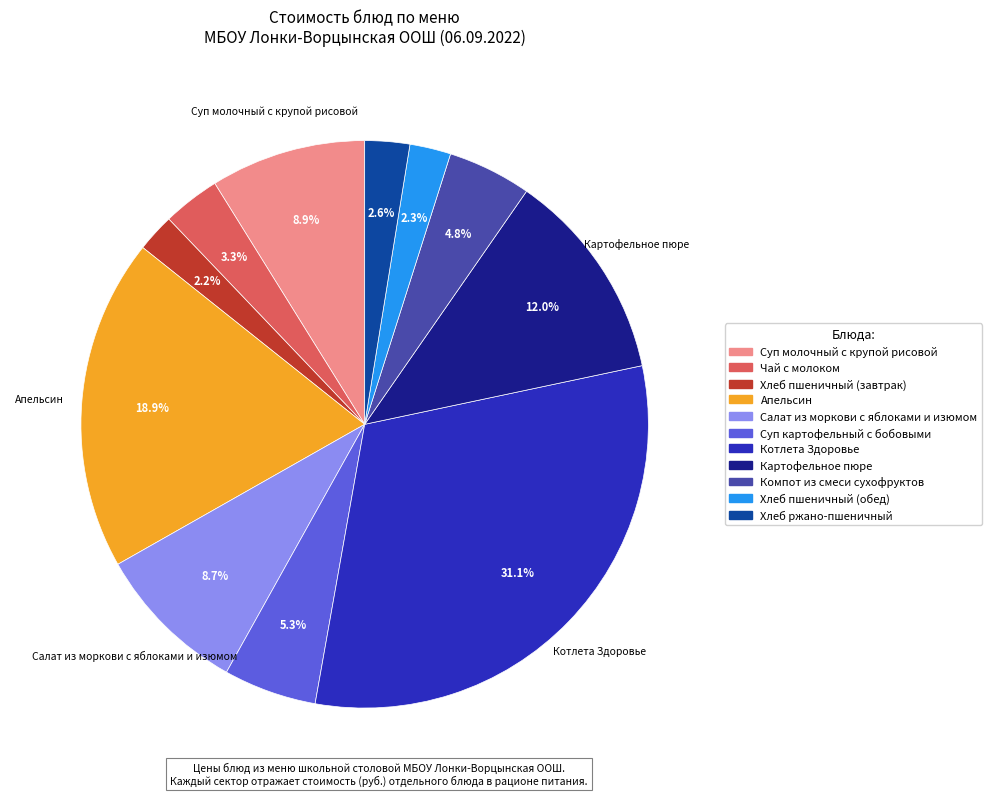

What percentage is the Котлета Здоровье slice, to the nearest percent?

31%